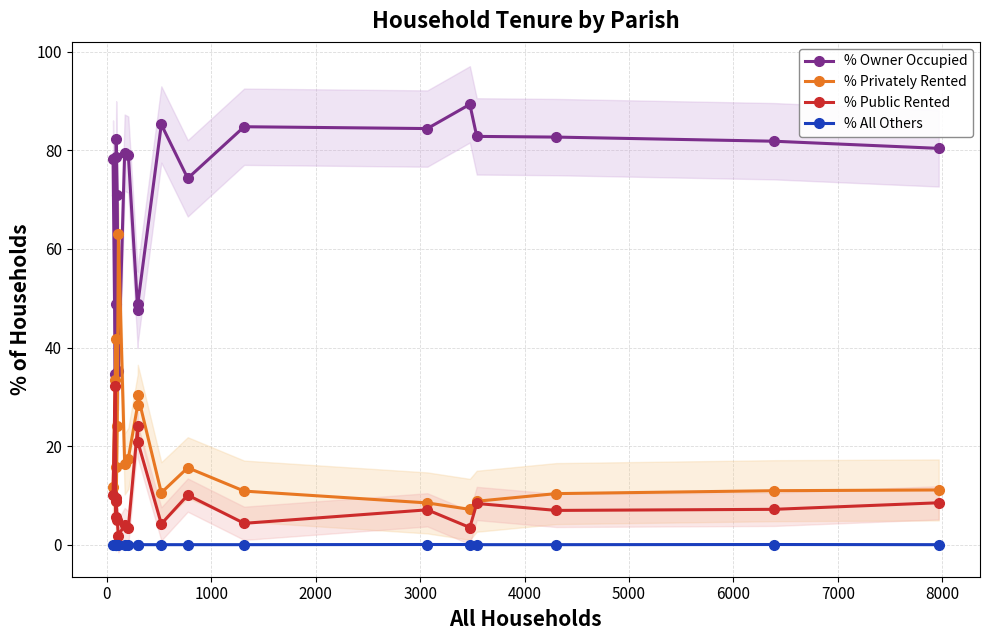

True or false: % Privately Rented and % All Others intersect in this chart.

False